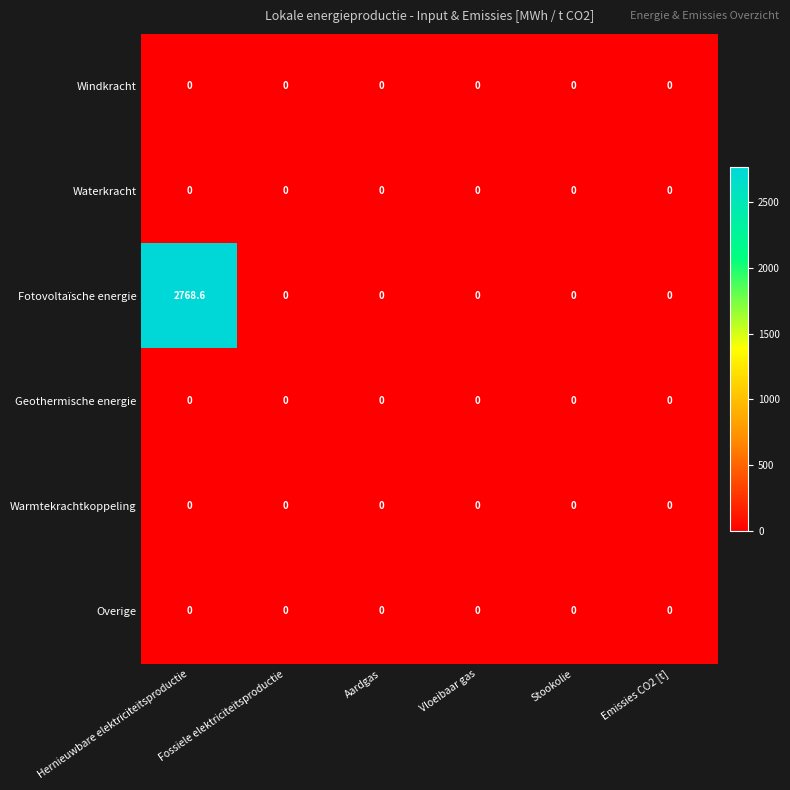

True or false: Fotovoltaïsche energie has a value of -921.5 at Vloeibaar gas.

False